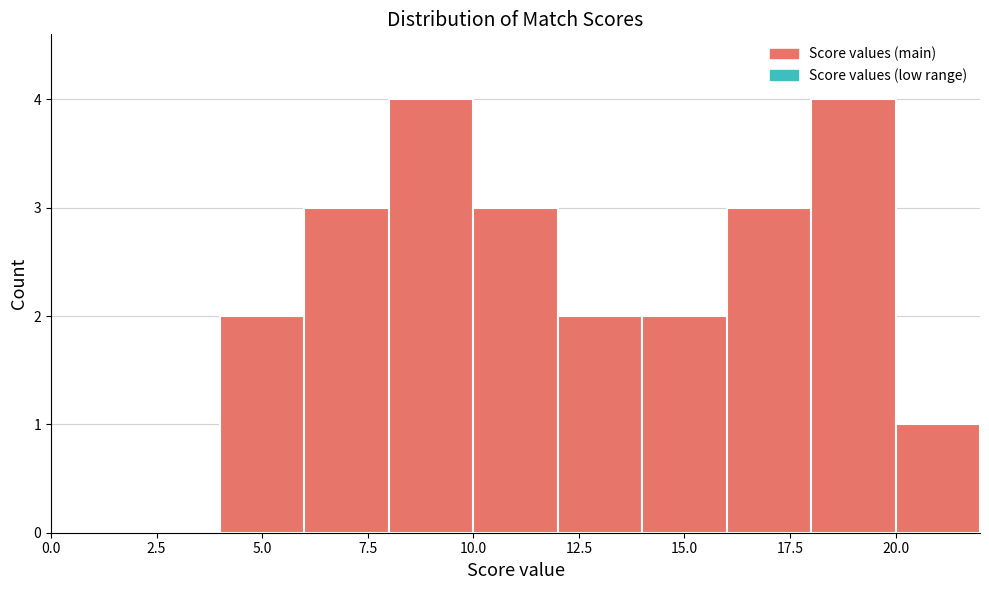

Reading left to right, list every bar in this chart as the range it spans on the x-axis followed by its height. The values are not printed on the chart, so give them approximately, as read against the axis.

0 to 2: 0
2 to 4: 0
4 to 6: 2
6 to 8: 3
8 to 10: 4
10 to 12: 3
12 to 14: 2
14 to 16: 2
16 to 18: 3
18 to 20: 4
20 to 22: 1